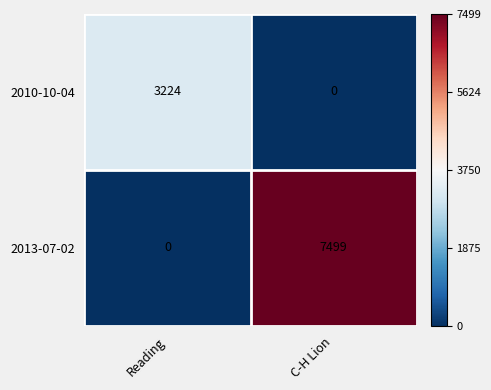

The 2010-10-04 series shows 1509 at C-H Lion. True or false?

False